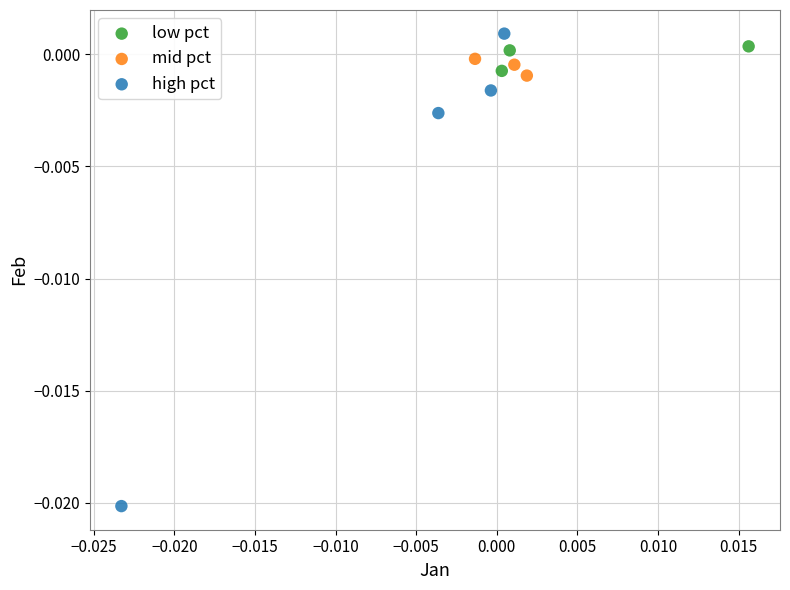

Which series contains the lowest Y value?

high pct